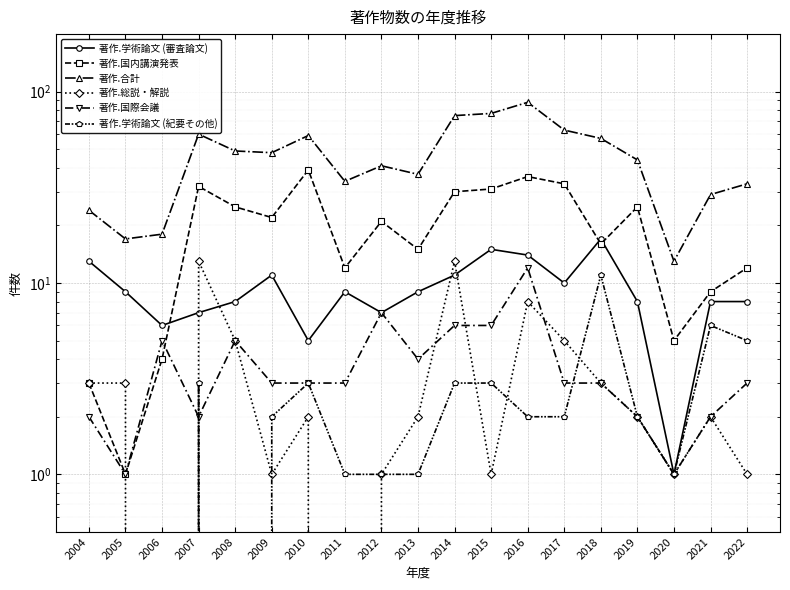

Which series has the largest total across all categories?

著作.合計